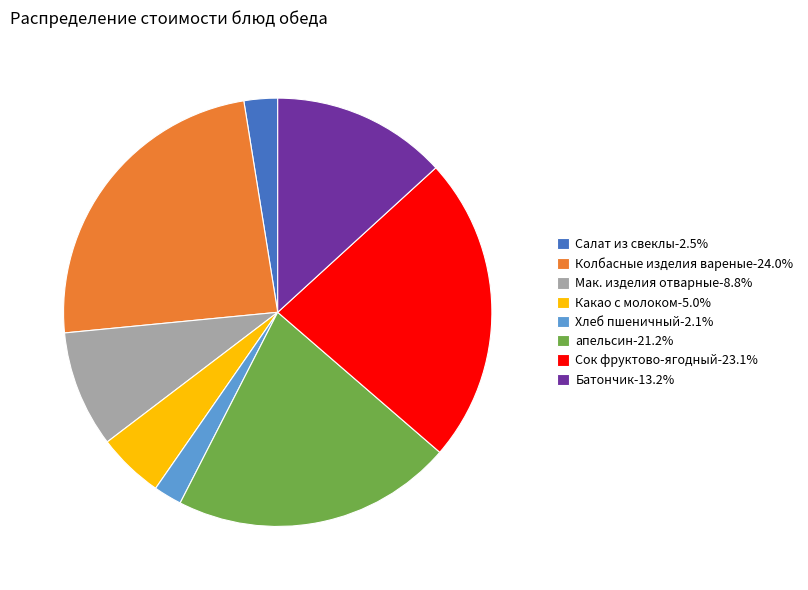

How many segments does this pie chart have?

8